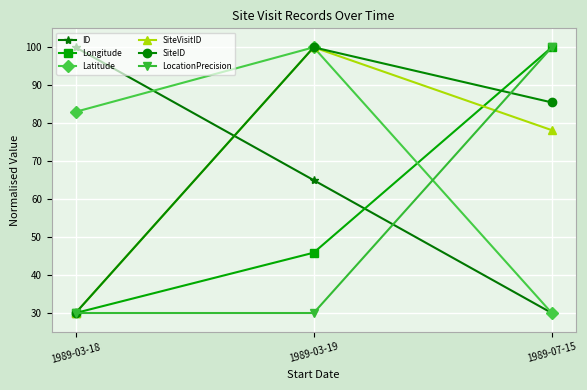

Reading left to right, extract all data points from this chart.

ID: 1989-03-18=100.0	1989-03-19=65.0	1989-07-15=30.0
Longitude: 1989-03-18=30.0	1989-03-19=45.9	1989-07-15=100.0
Latitude: 1989-03-18=83.0	1989-03-19=100.0	1989-07-15=30.0
SiteVisitID: 1989-03-18=30.0	1989-03-19=100.0	1989-07-15=78.2
SiteID: 1989-03-18=30.0	1989-03-19=100.0	1989-07-15=85.5
LocationPrecision: 1989-03-18=30.0	1989-03-19=30.0	1989-07-15=100.0